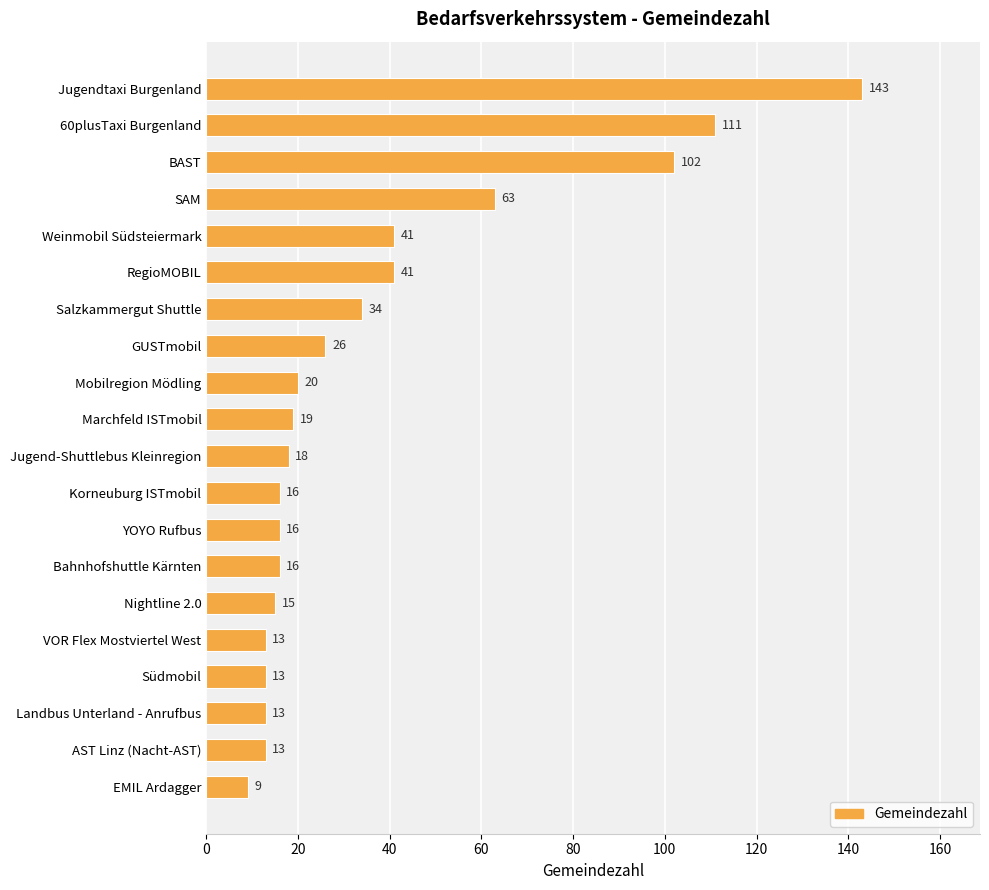

What is the label of the 14th bar from the top?

Bahnhofshuttle Kärnten